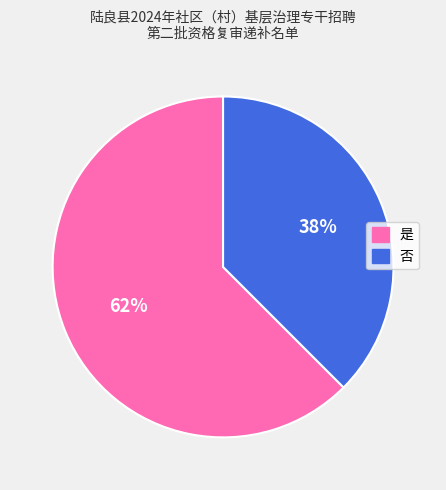

How many segments does this pie chart have?

2